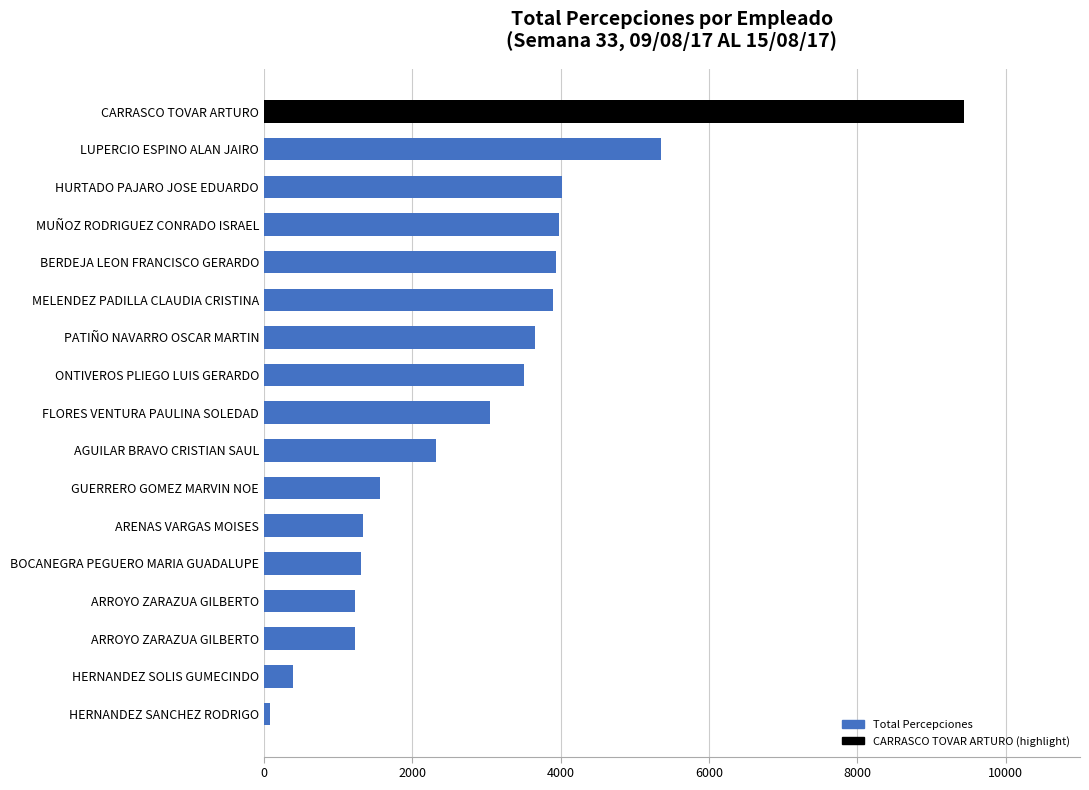

How many categories are shown in the chart?

17